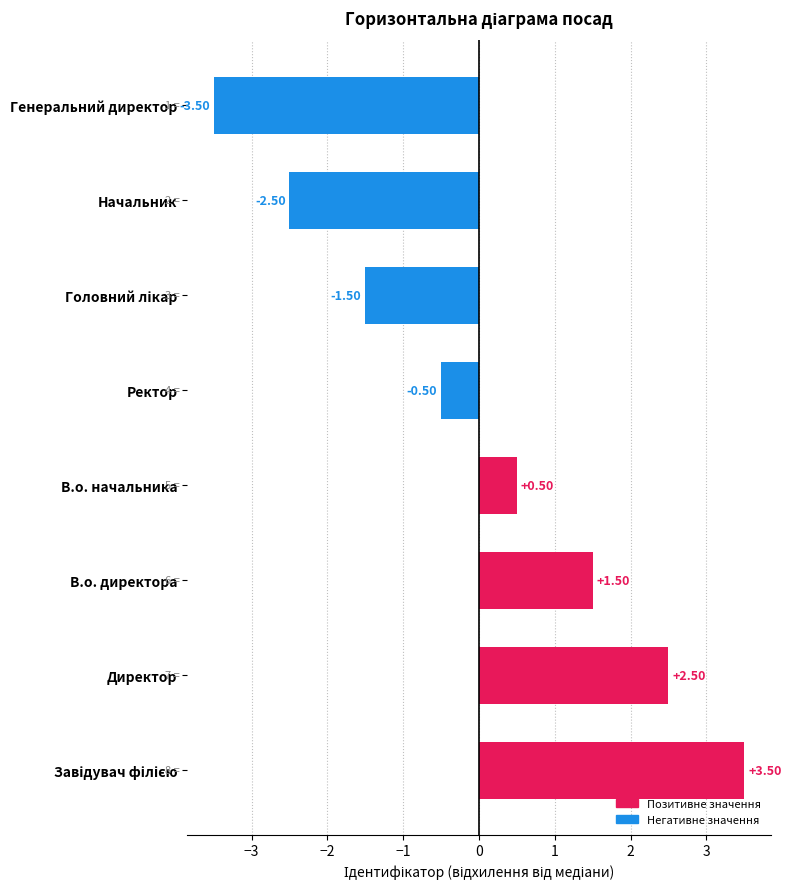

How many data points are above 0?

4